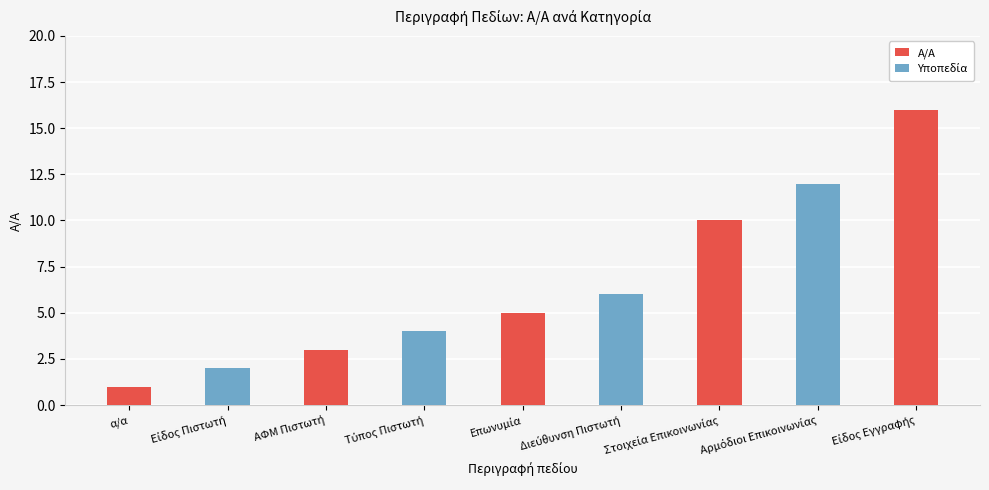

Which label corresponds to the smallest value in the chart?

α/α